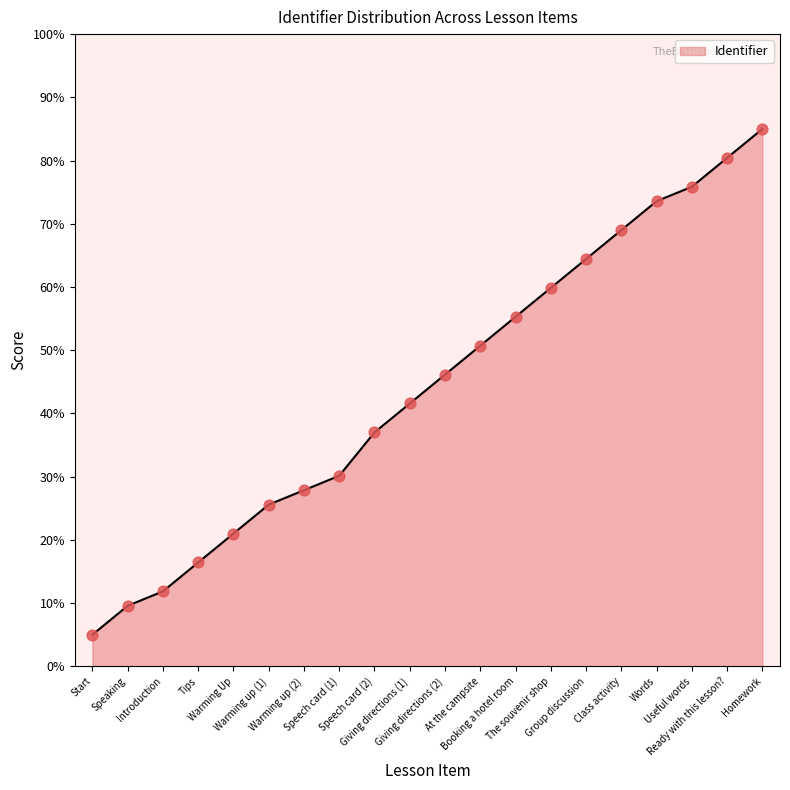

Between Class activity and Warming Up, which is larger?

Class activity